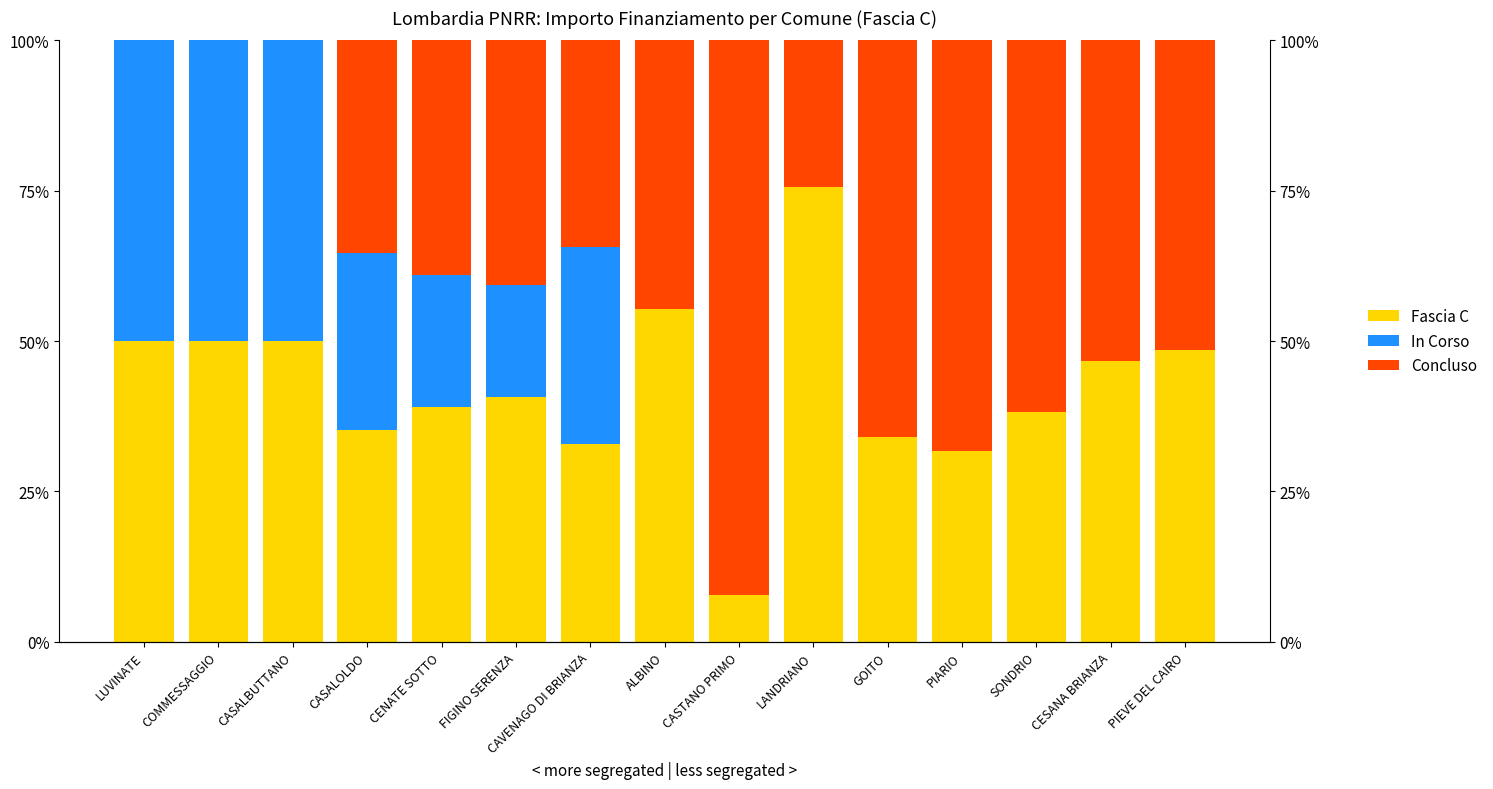

What is the highest value of the Concluso series?

92.2